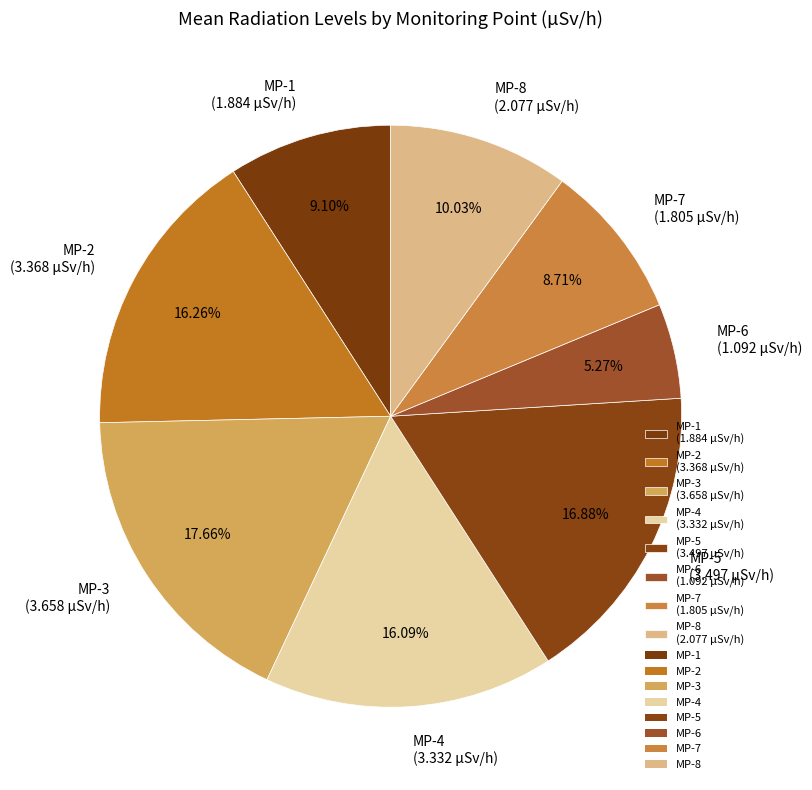

The MP-4 slice represents 16% of the pie. True or false?

True